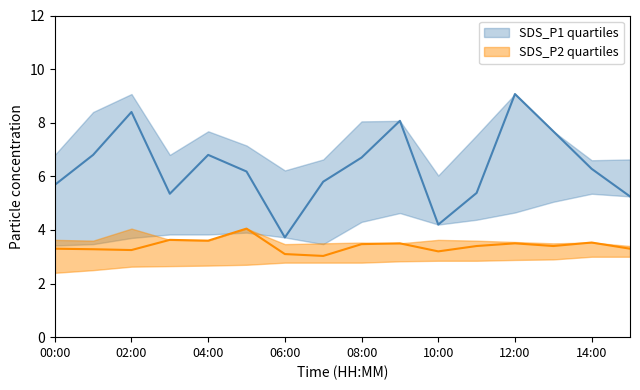

What is the difference between the maximum and minimum values in the SDS_P1_lower series?

1.9